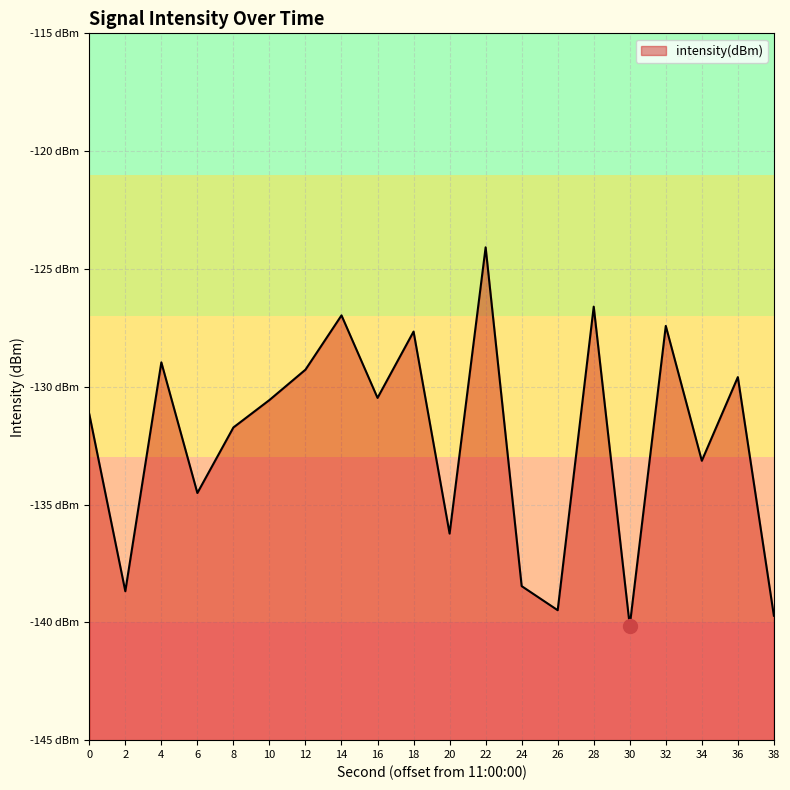

True or false: the data shows -67.2 at 20.

False